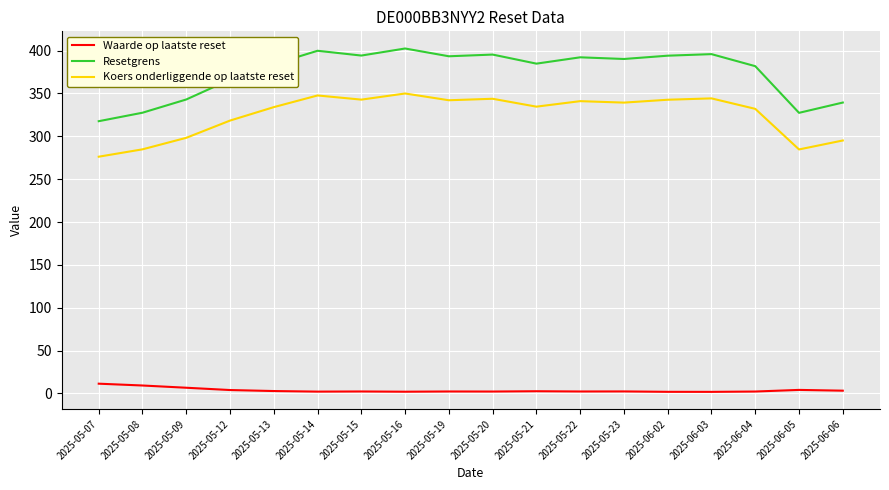

Rank the series by their maximum value, from highest to lowest.

Resetgrens, Koers onderliggende op laatste reset, Waarde op laatste reset